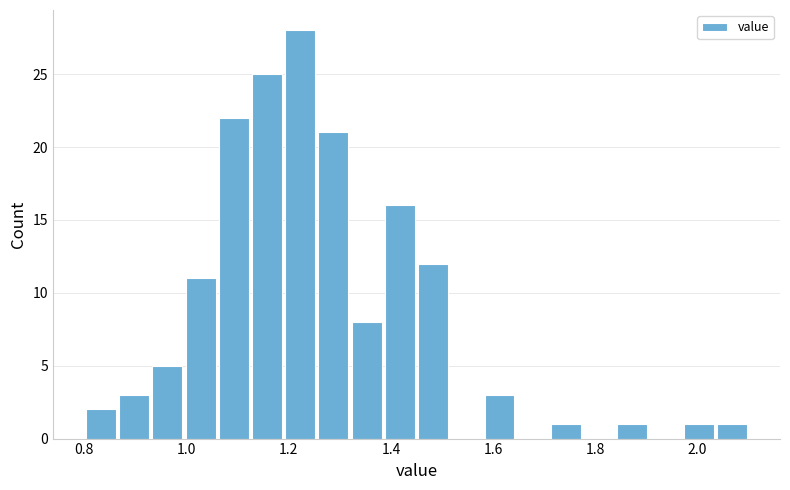

Read against the x-axis, roughly where is the centre of the tallest bar?

1.22